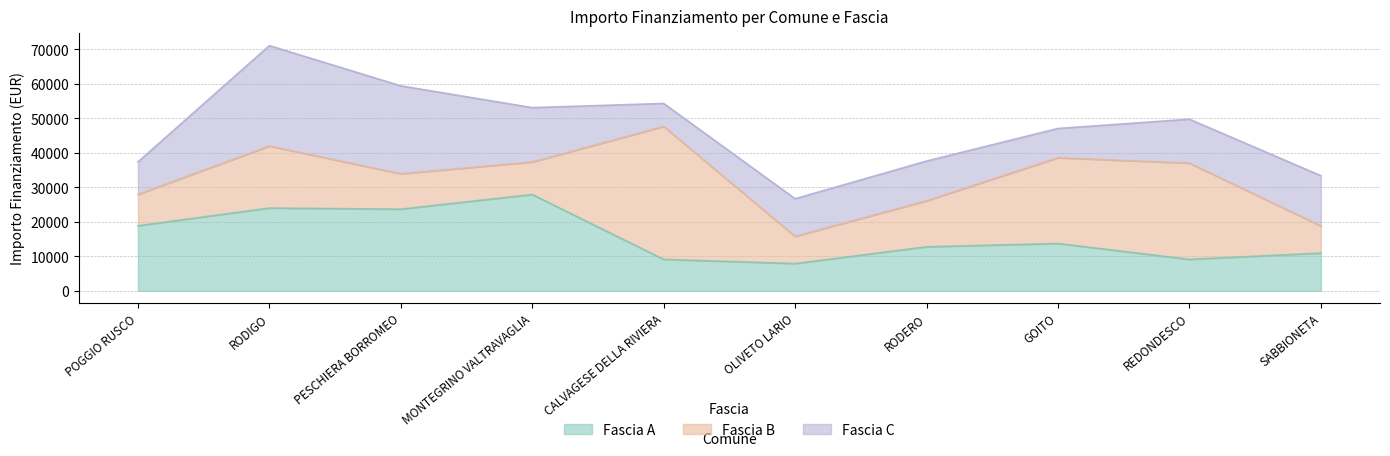

How many data points in Fascia B are less than 13354?

5